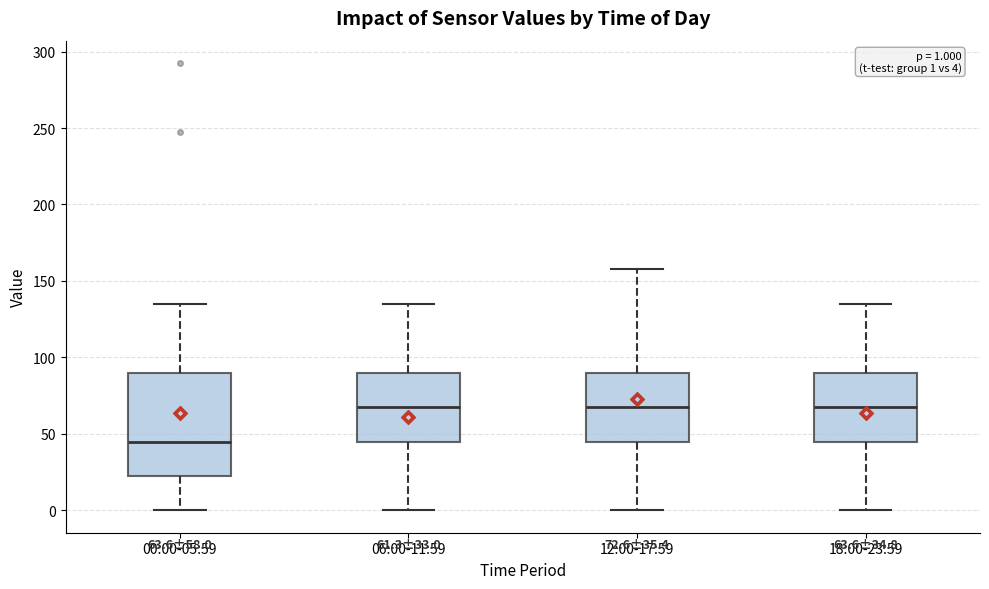

Which box is the tallest, from its lower edge to its upper edge?

00:00-05:59